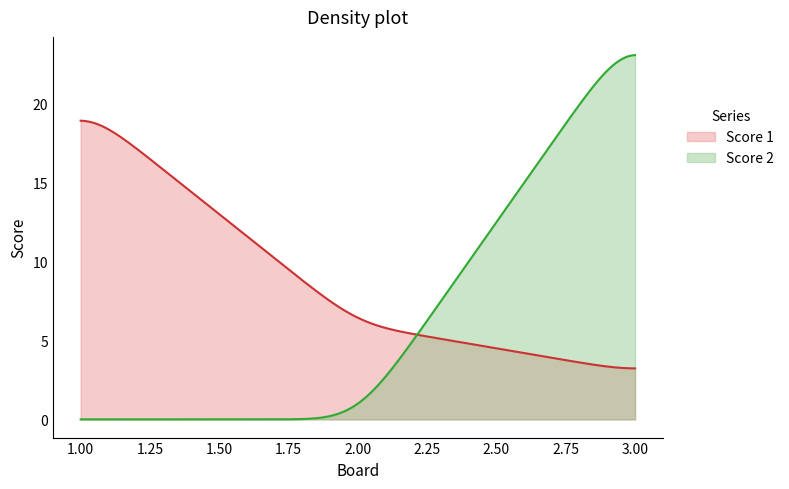

What is the difference between the maximum and minimum values in the Score 1 series?

15.7